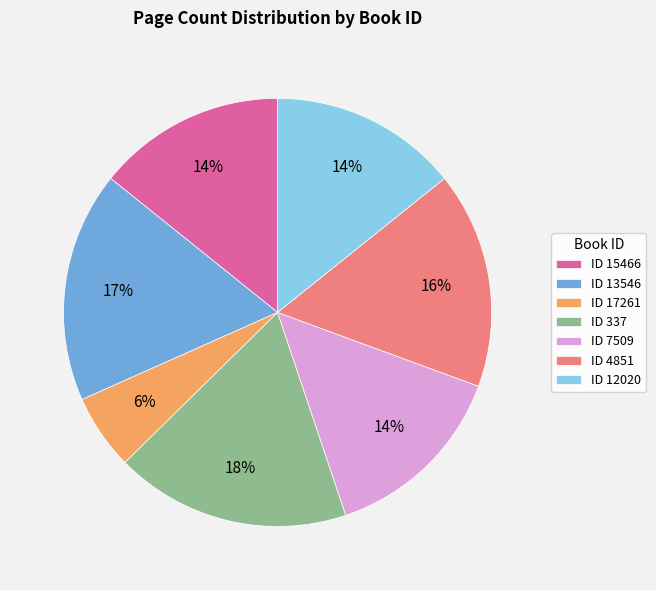

To the nearest percent, what is the average slice percentage?

14%